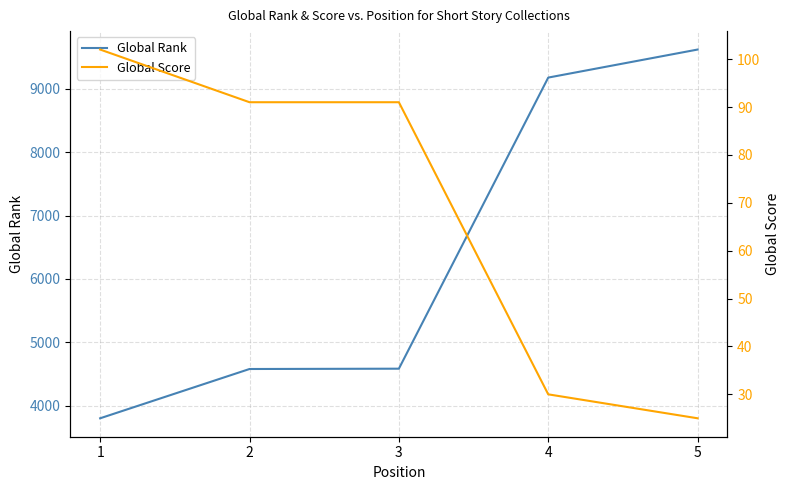

What is the smallest value displayed?

25